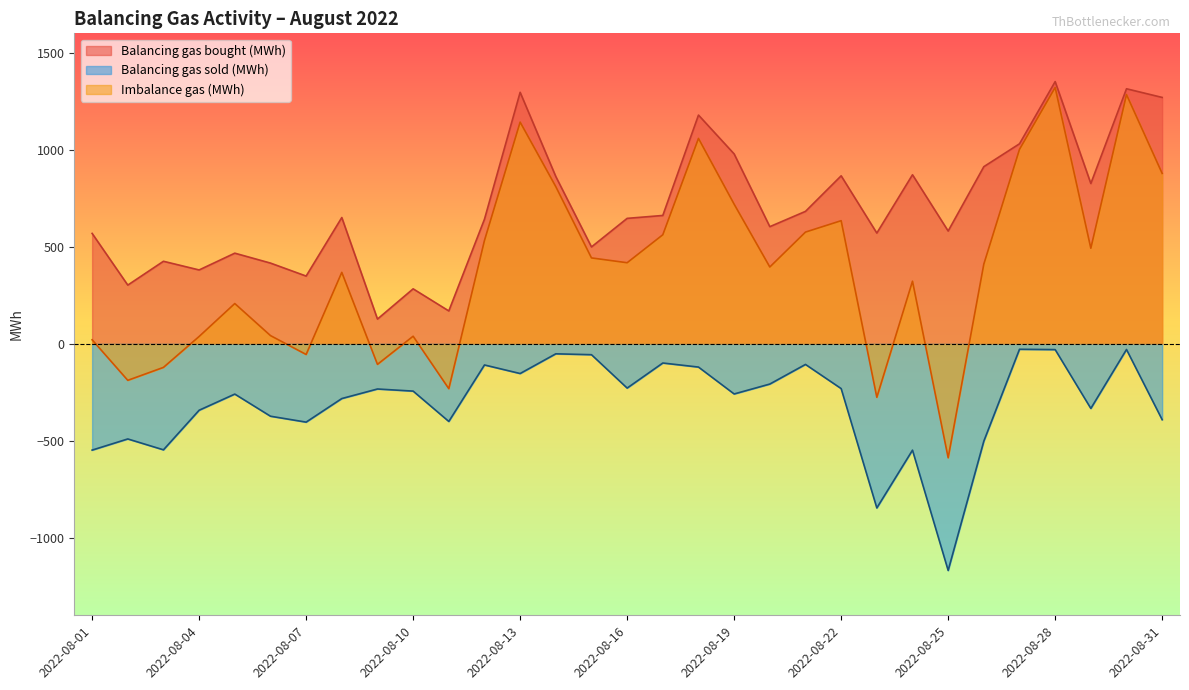

True or false: Balancing gas bought (MWh) and Balancing gas sold (MWh) cross at least once.

False